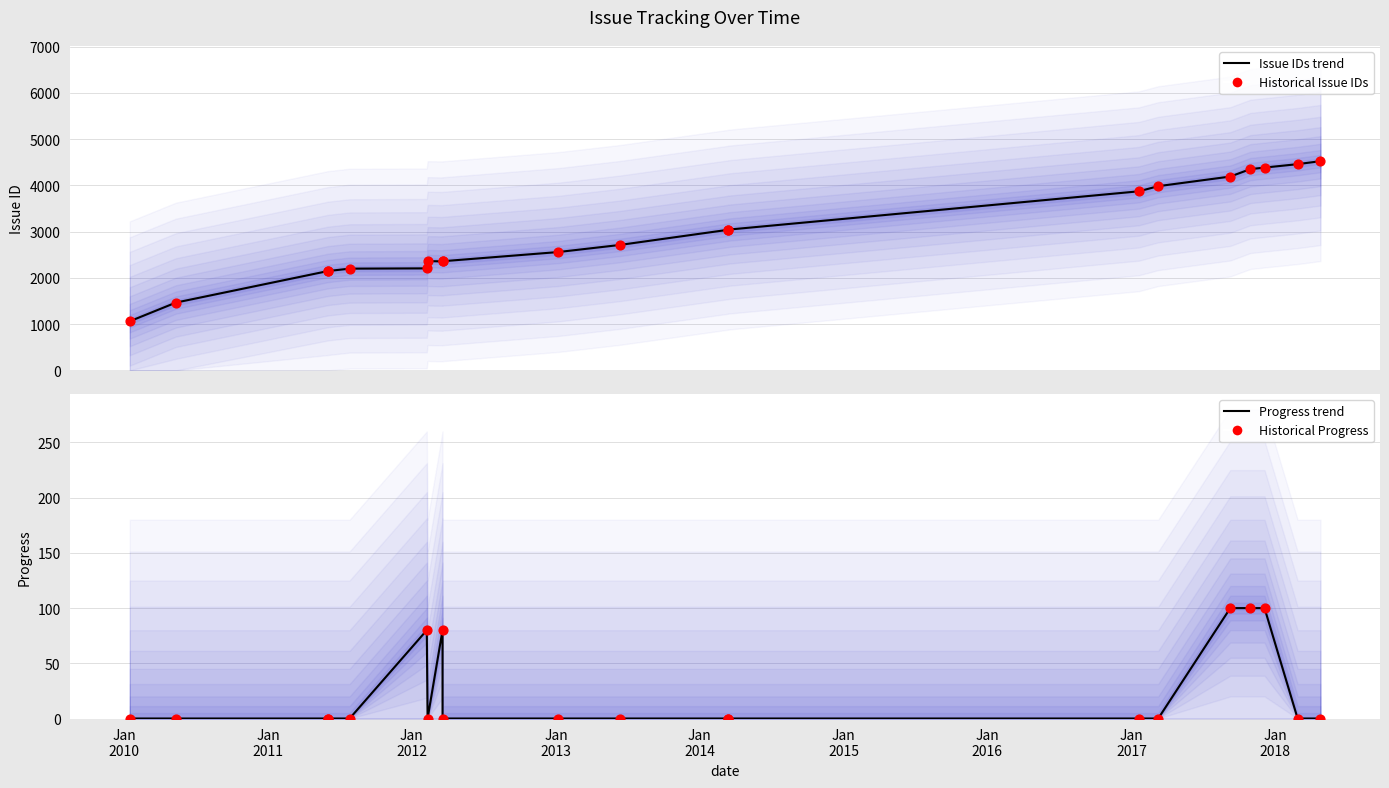

Is the value of Progress trend at Jan
2013 greater than the value of Issue IDs trend at 10?

No